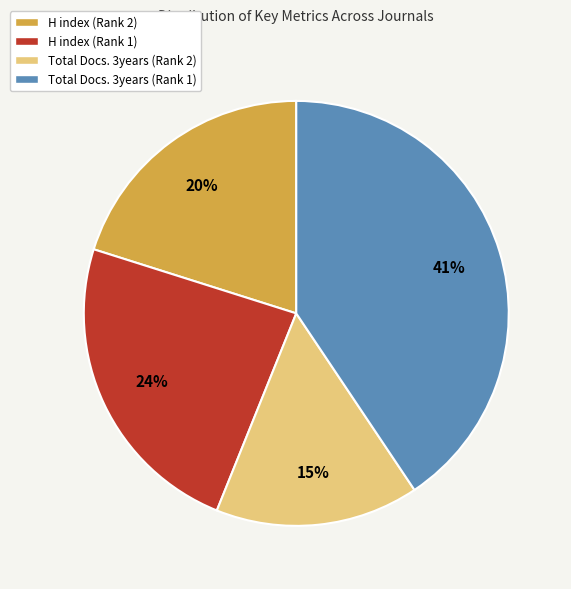

How many segments does this pie chart have?

4